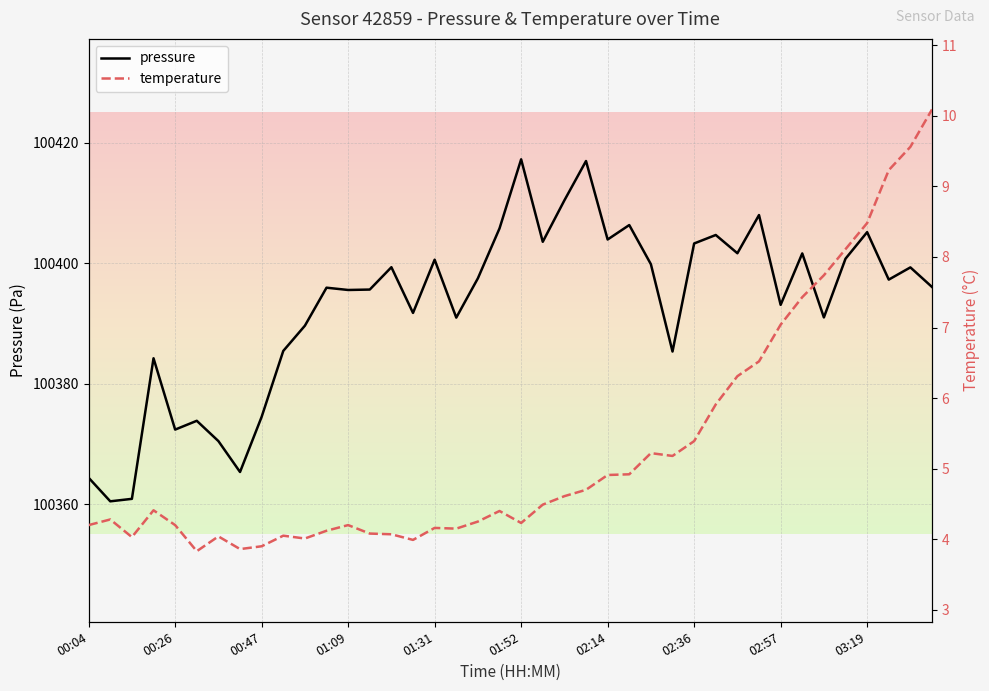

Where does the pressure series first go above 100397?

14